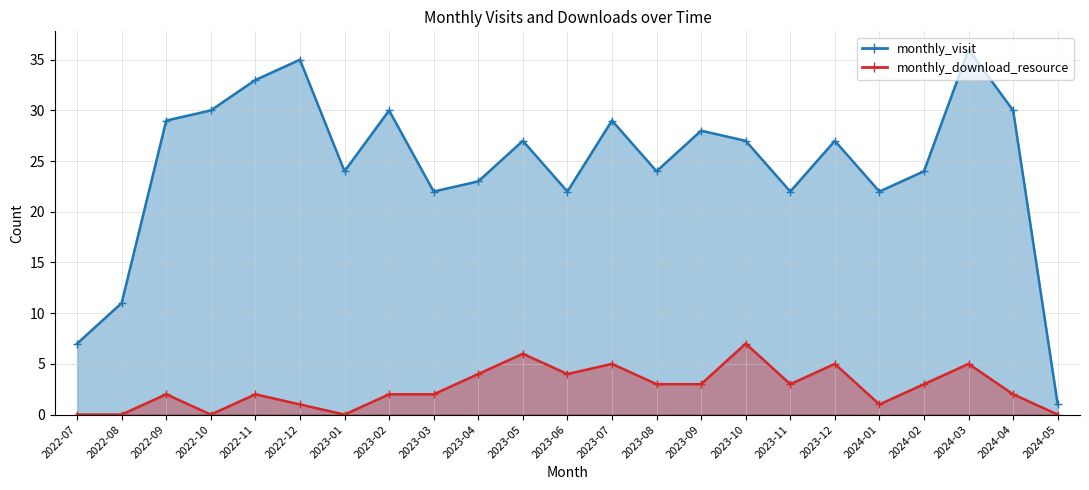

True or false: monthly_visit and monthly_download_resource cross at least once.

False